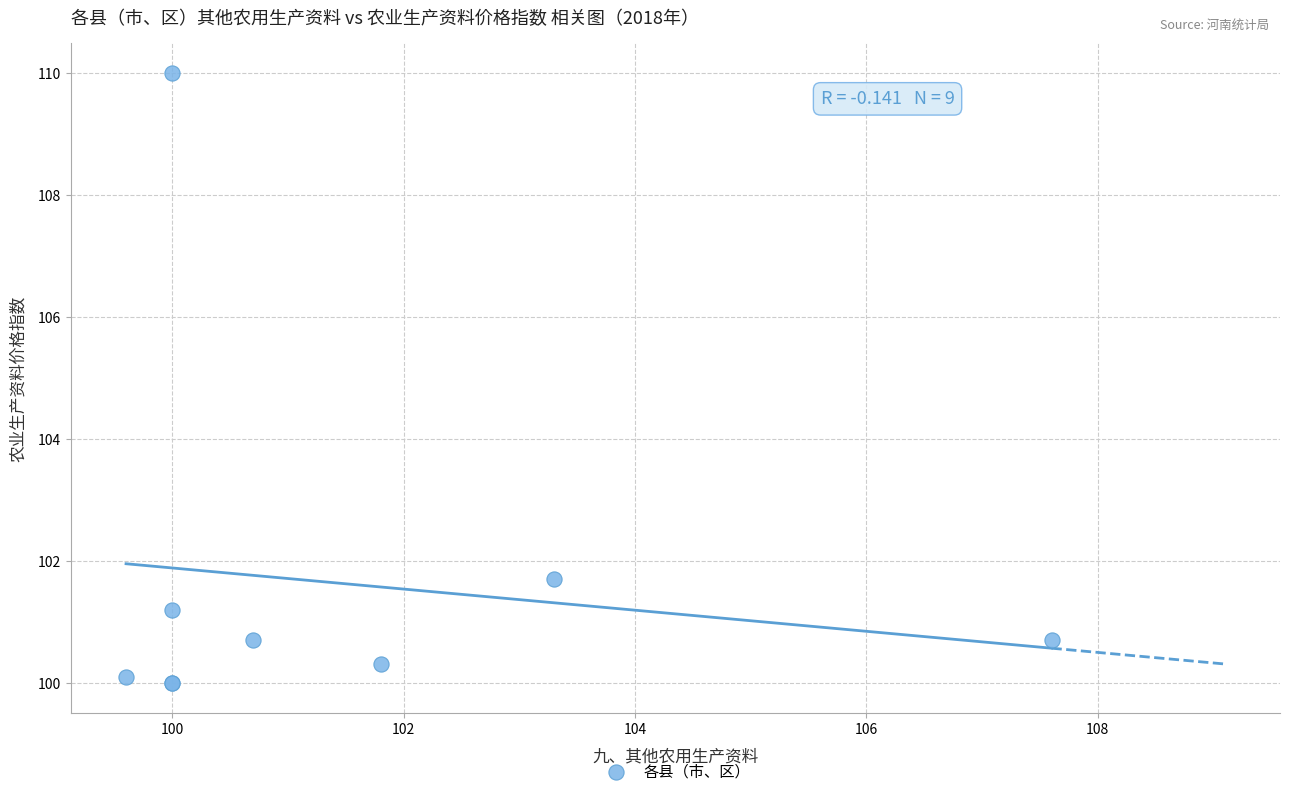

What Y value in the scatter plot is closest to 105?

101.7